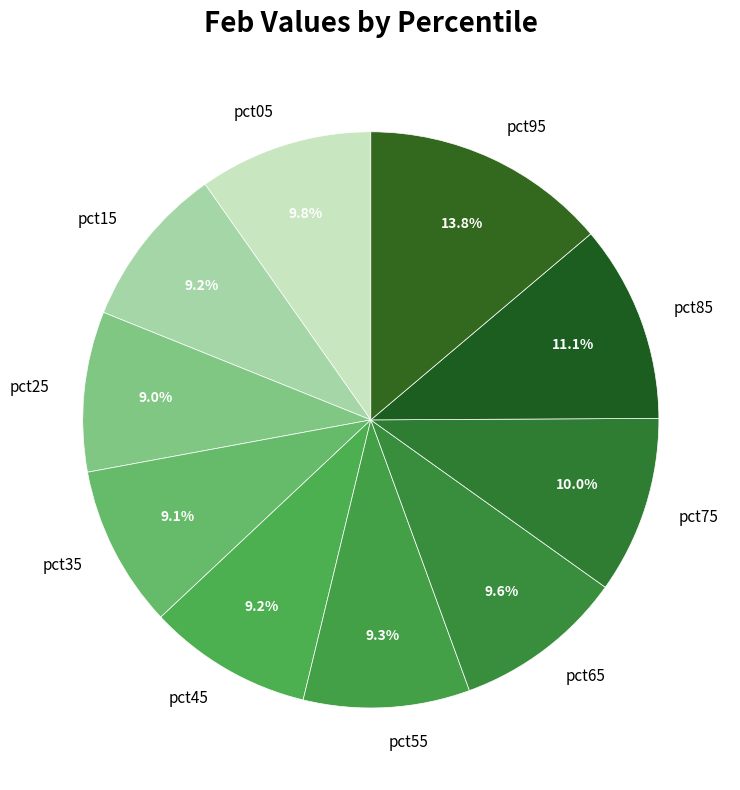

Which slice is the largest?

pct95